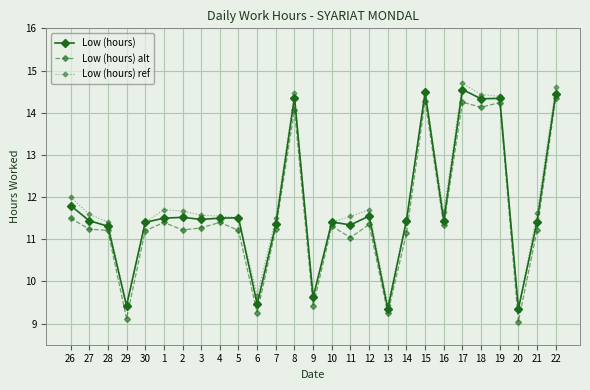

Is the value of Low (hours) ref at 22 greater than the value of Low (hours) alt at 9?

Yes